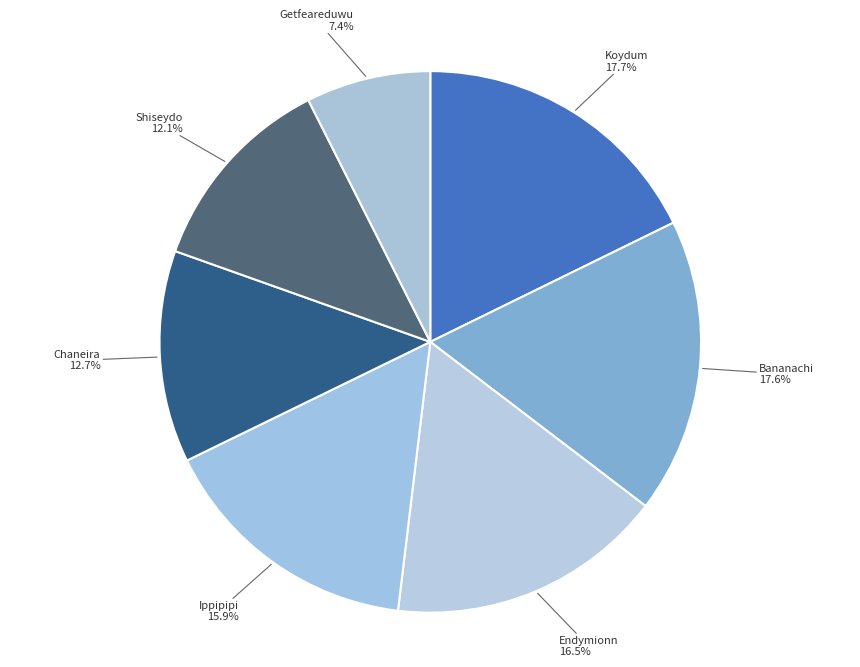

Is the sum of Chaneira and Endymionn greater than half?

No